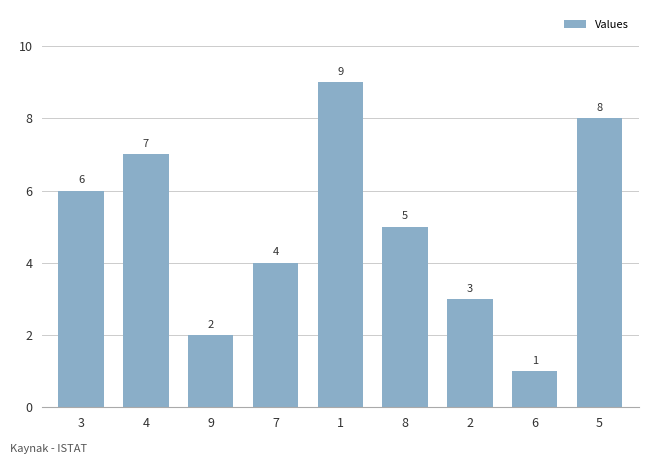

What is the label of the 8th bar from the right?

4